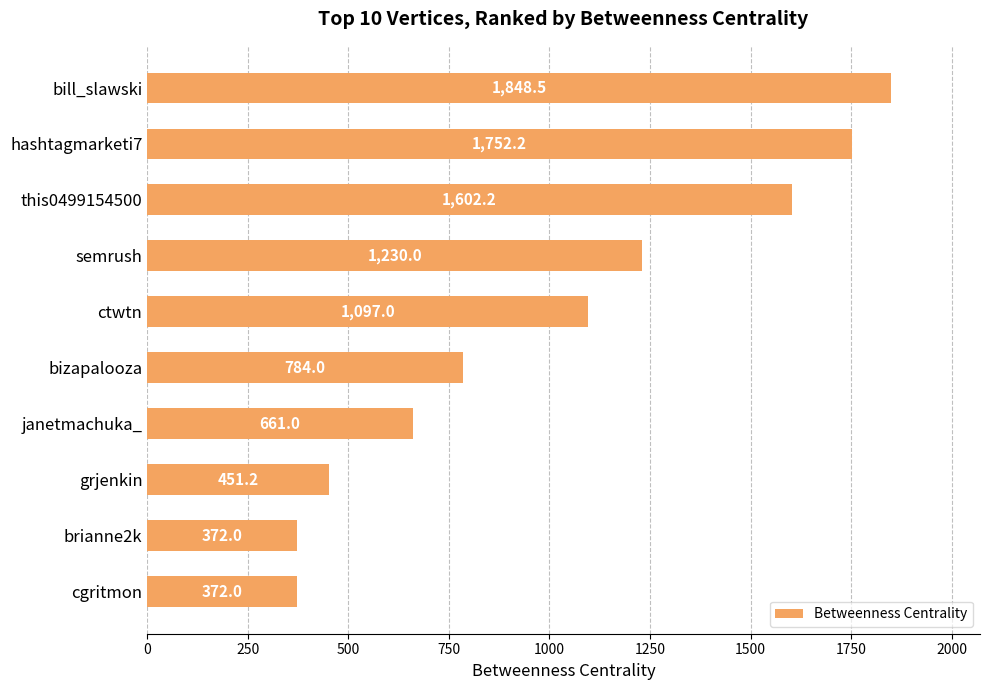

What is the average value?

1017.0